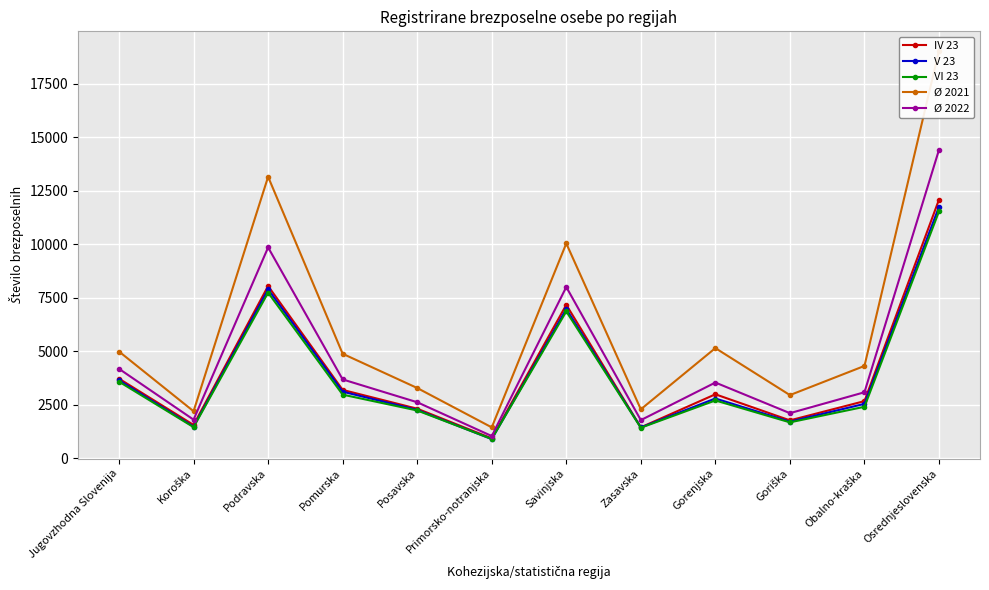

List the labels in order of Ø 2021 value, smallest first.

Primorsko-notranjska, Koroška, Zasavska, Goriška, Posavska, Obalno-kraška, Pomurska, Jugovzhodna Slovenija, Gorenjska, Savinjska, Podravska, Osrednjeslovenska